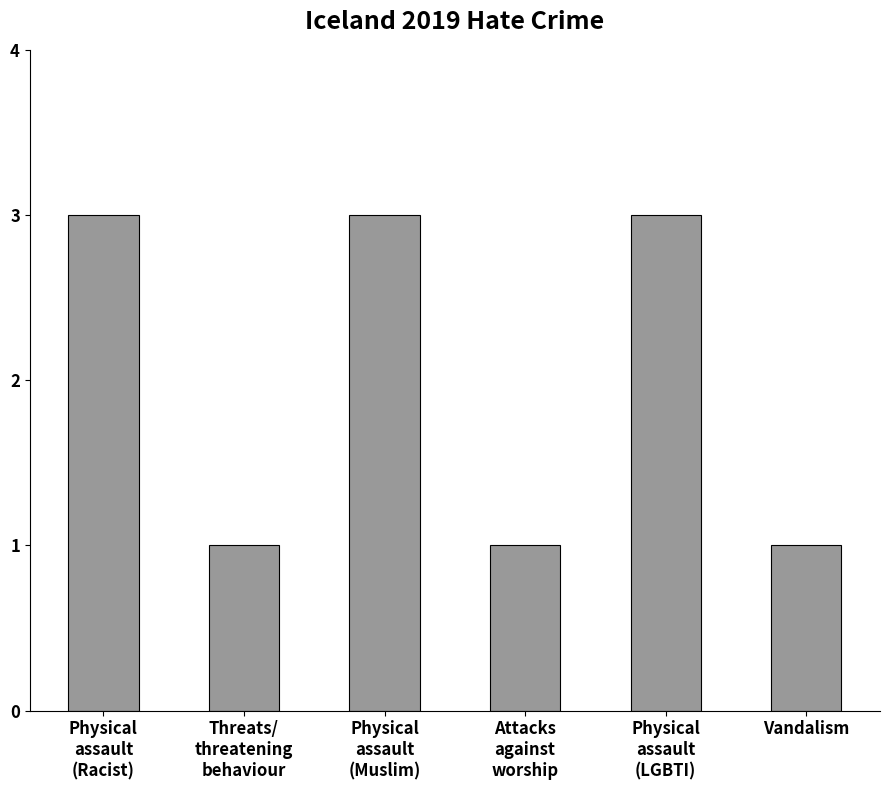

The chart shows a value of 3 at Physical
assault
(LGBTI). True or false?

True